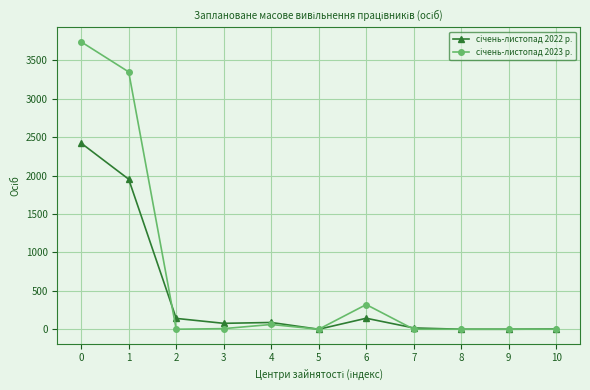

What is the maximum value shown in the chart?

3739